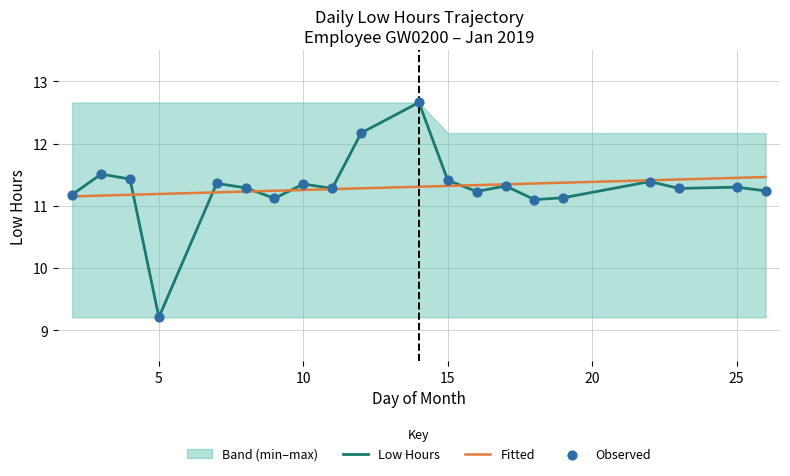

Is it true that Low Hours equals 11.3 at 25?

True